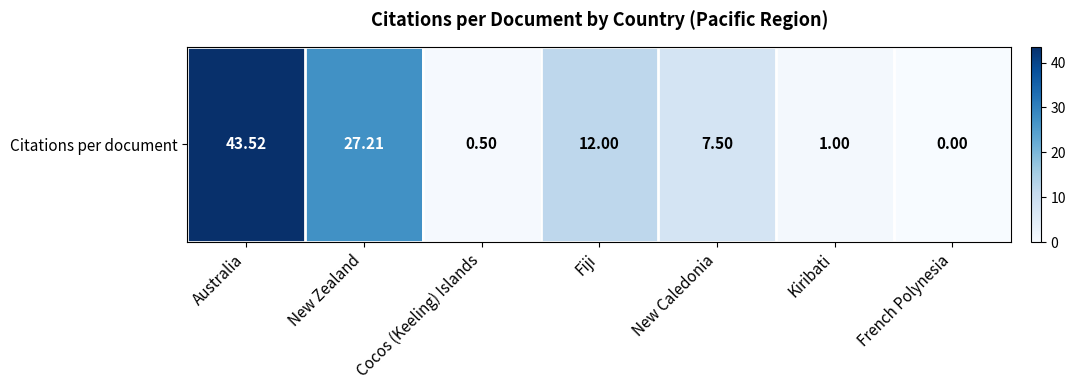

Reading left to right, list all the values displayed in this chart.

Australia=43.5	New Zealand=27.2	Cocos (Keeling) Islands=0.5	Fiji=12.0	New Caledonia=7.5	Kiribati=1.0	French Polynesia=0.0